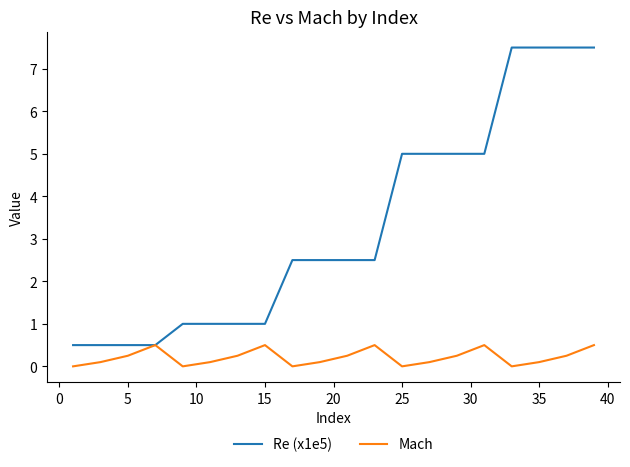

Is this an area chart (filled region under the line)?

No